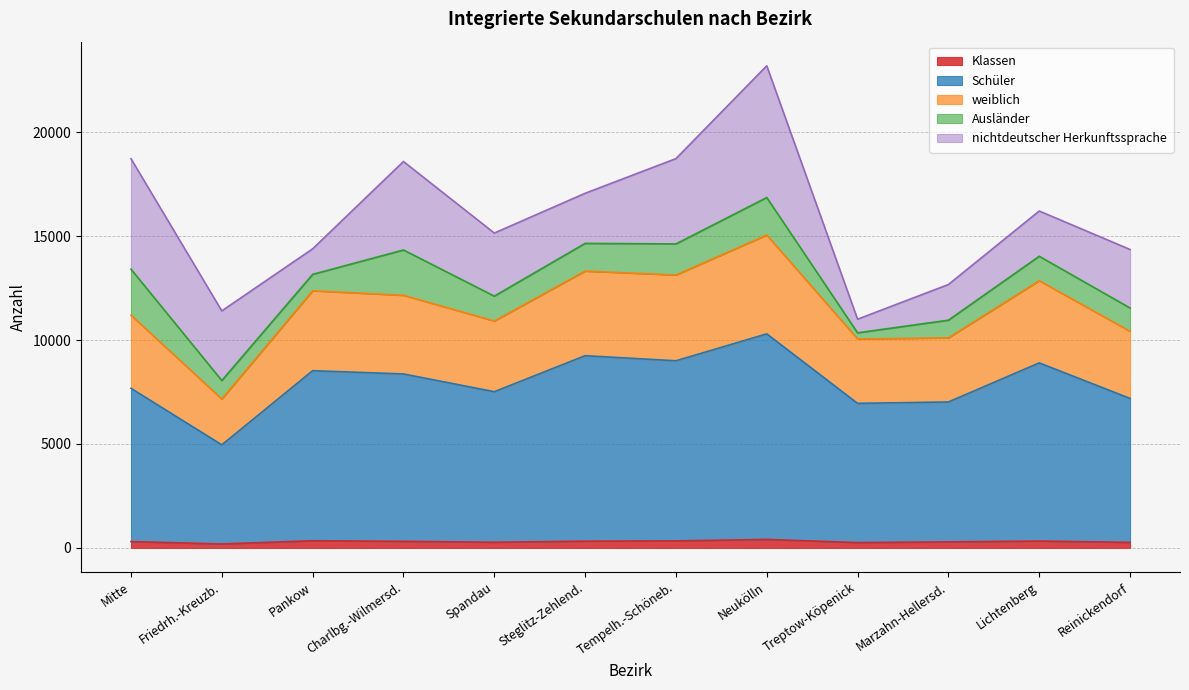

What are all the series names shown in the legend?

Klassen, Schüler, weiblich, Ausländer, nichtdeutscher Herkunftssprache